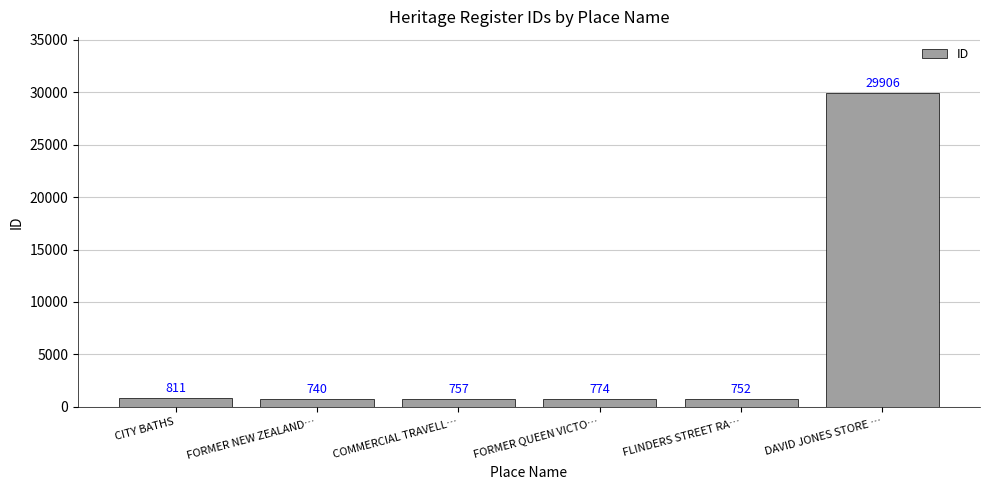

Which category has the highest value across all series?

DAVID JONES STORE …